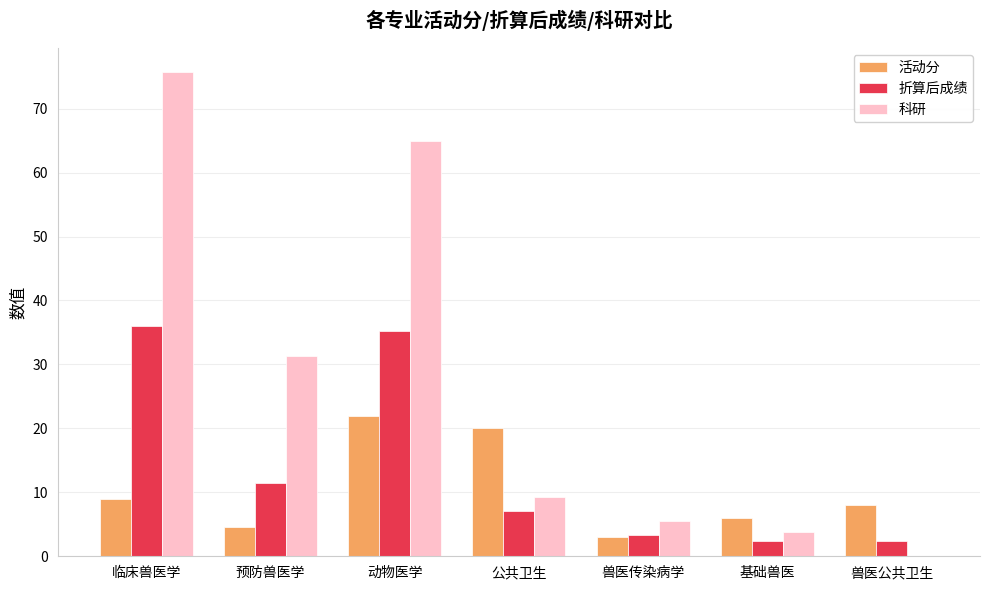

Between 预防兽医学 and 动物医学, which series saw the biggest shift?

科研